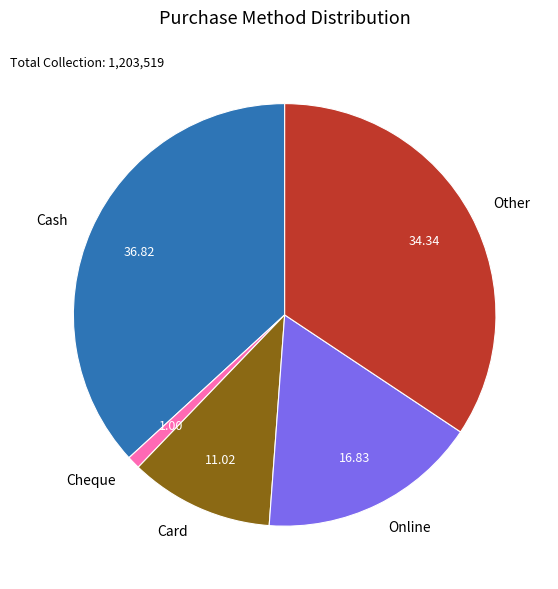

Count the number of slices in the pie.

5